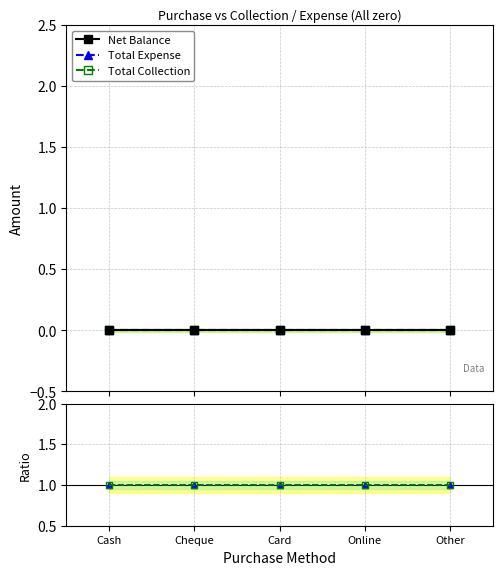

What position from the left is Cash?

1